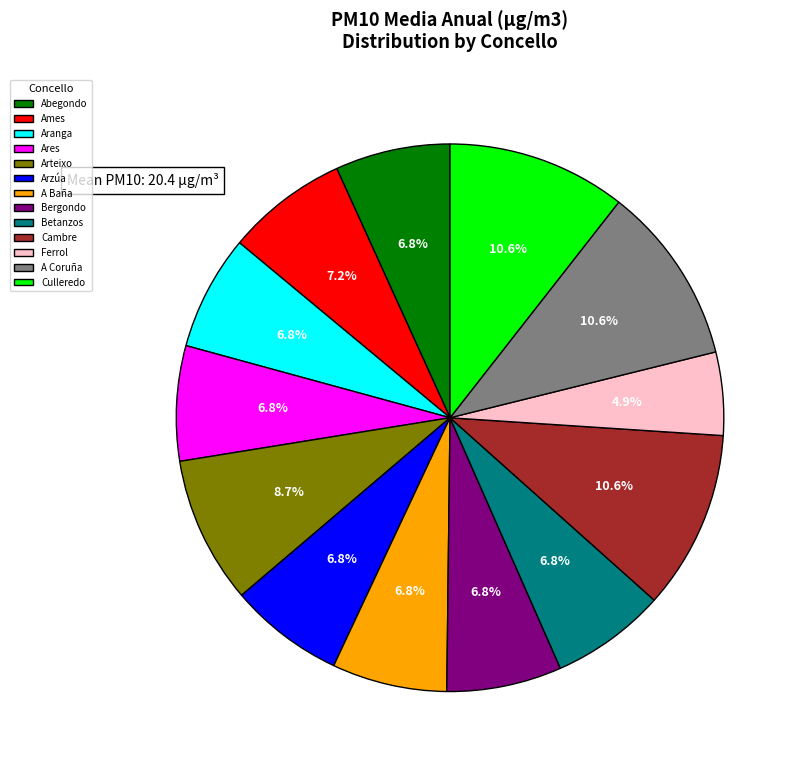

Is there any slice that represents more than half of the pie?

No